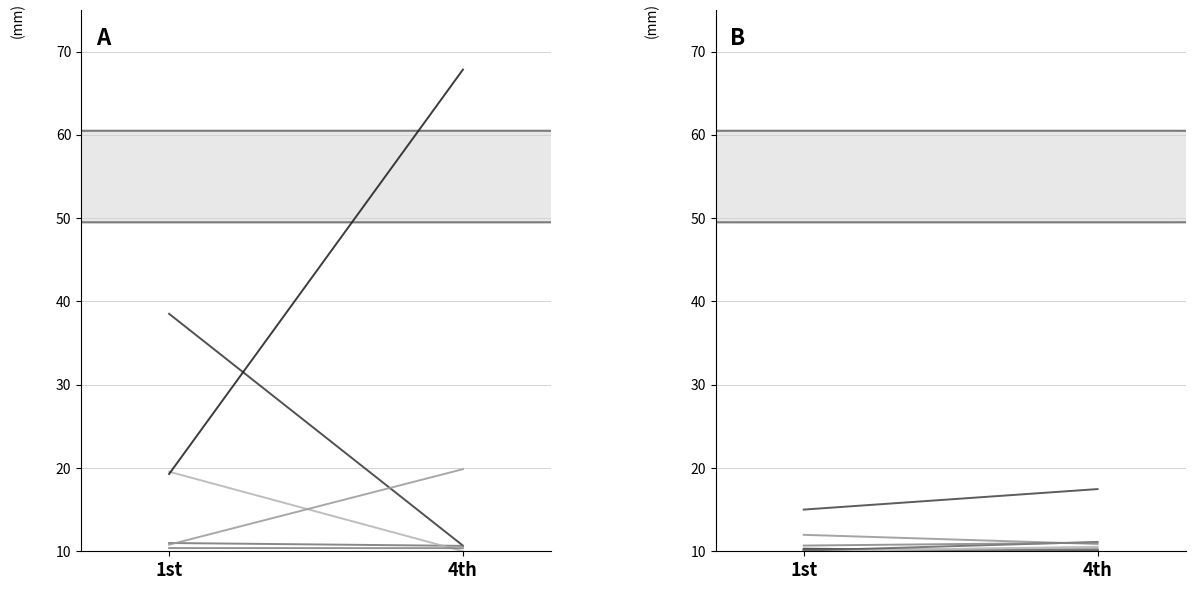

Which series has the largest total across all categories?

Fasilitas Kesehatan